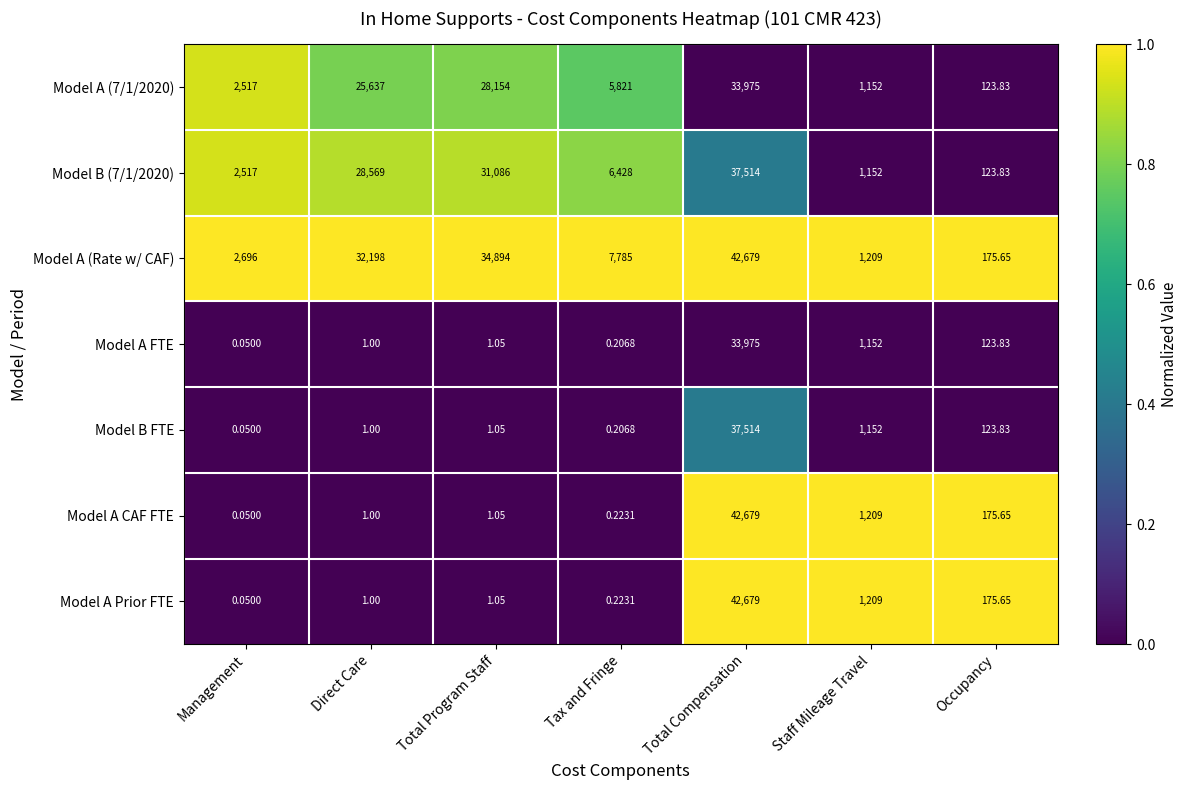

What is the total value across all series at Occupancy?

1022.3